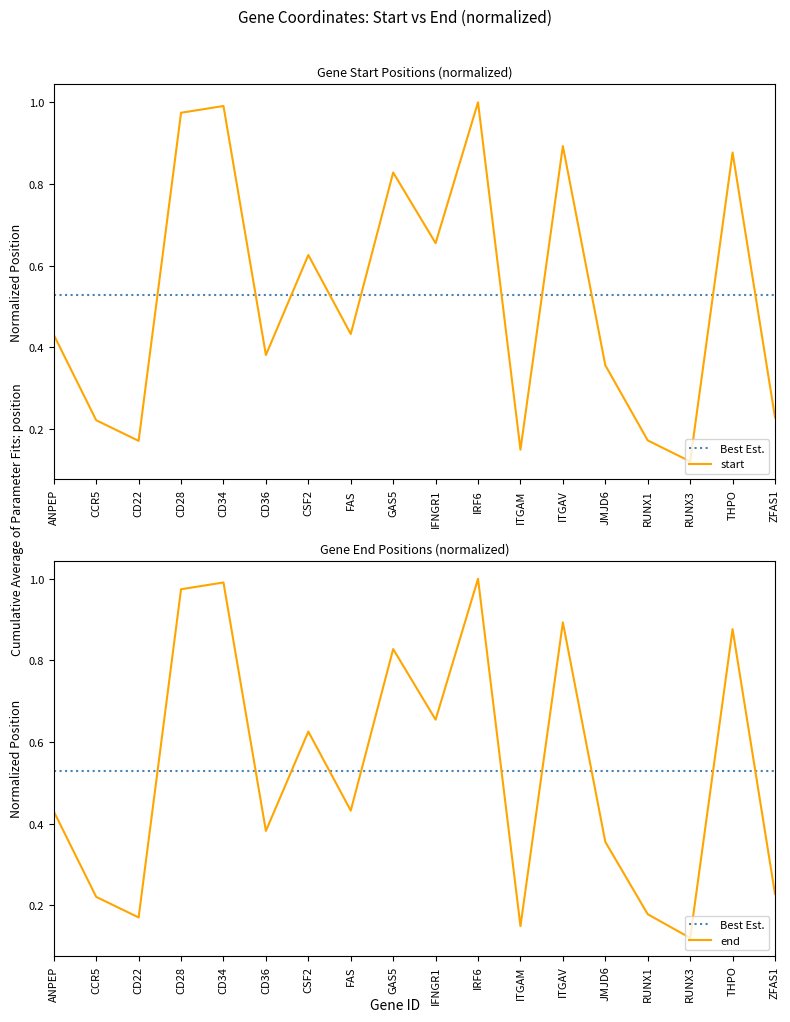

What is the sum of all end values?

9.5